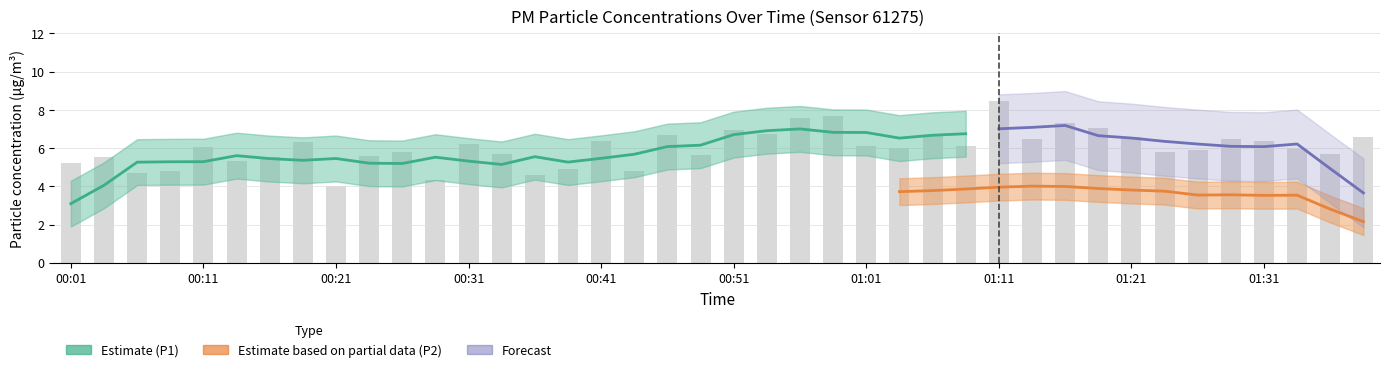

The value at 00:46 is 6.7. True or false?

True